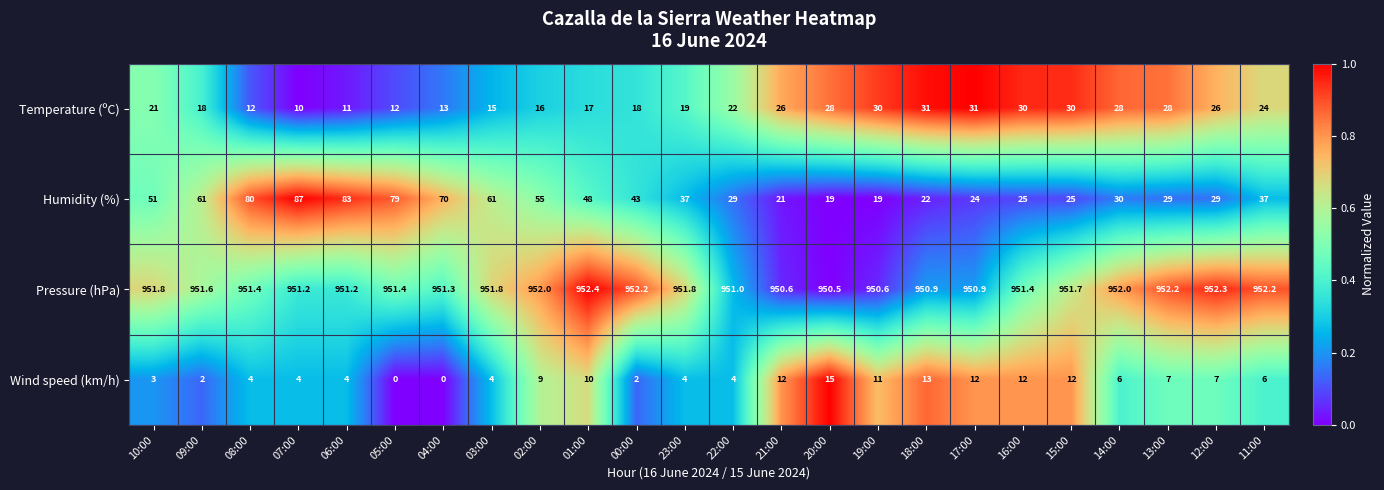

Which category has the highest value in the Pressure (hPa) series?

01:00